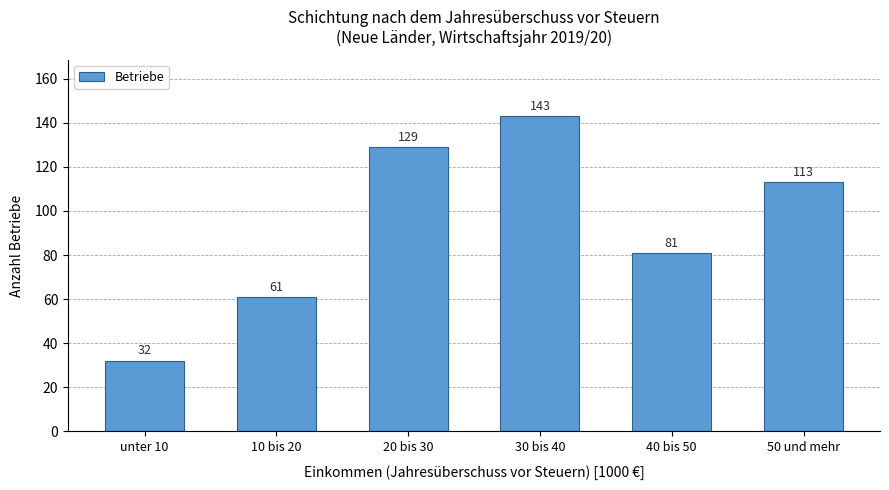

Reading left to right, what are all the values shown in this chart?

32	61	129	143	81	113